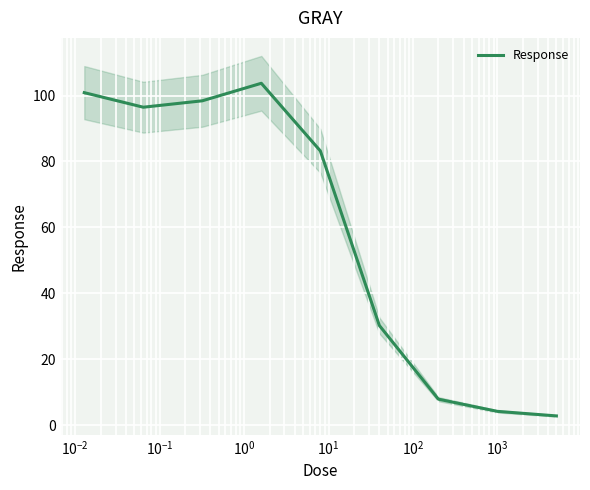

What is the minimum value shown in the chart?

2.8